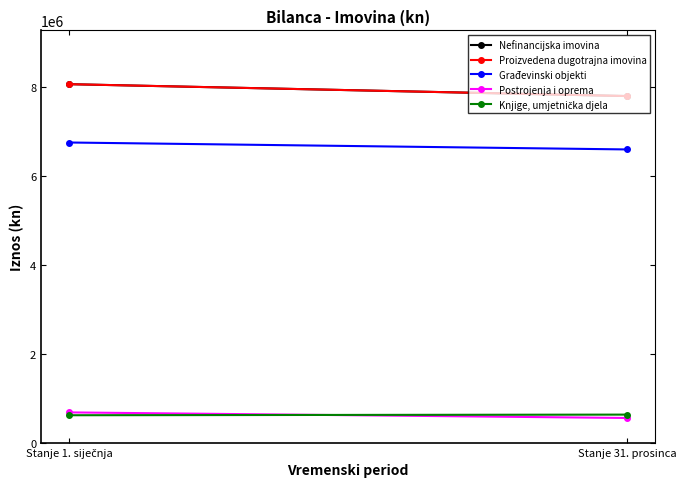

Which series has the widest spread of values?

Nefinancijska imovina